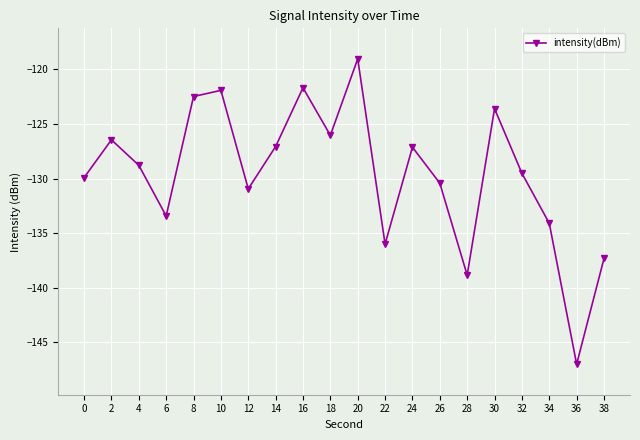

The chart shows a value of -34.6 at 0. True or false?

False